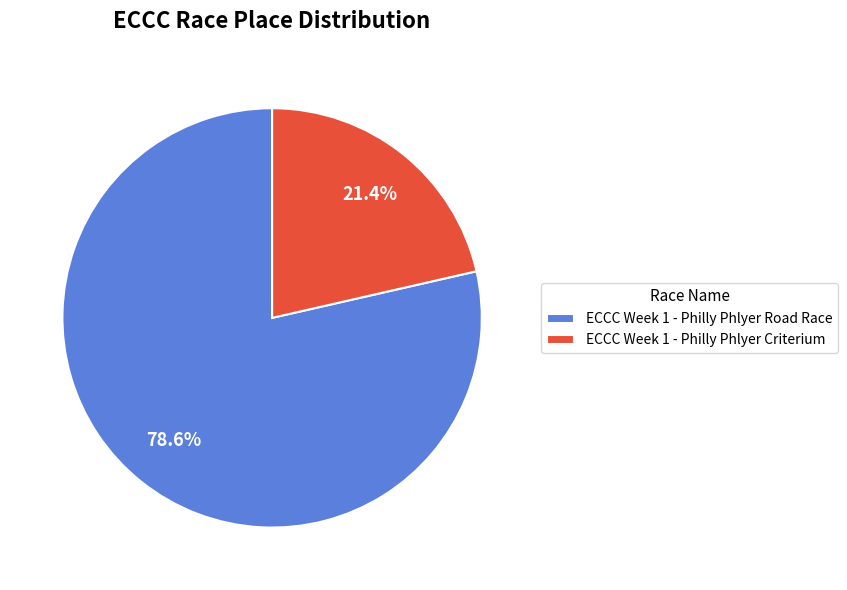

Rank the categories by value from highest to lowest.

ECCC Week 1 - Philly Phlyer Road Race, ECCC Week 1 - Philly Phlyer Criterium